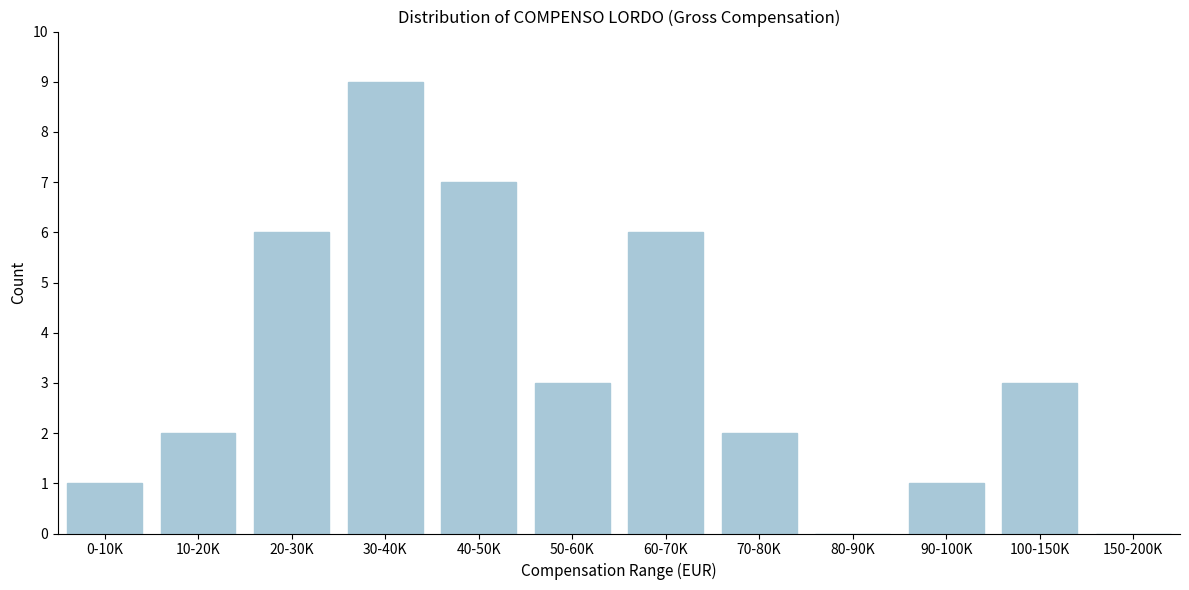

Reading left to right, what are all the values shown in this chart?

0-10K=1	10-20K=2	20-30K=6	30-40K=9	40-50K=7	50-60K=3	60-70K=6	70-80K=2	80-90K=0	90-100K=1	100-150K=3	150-200K=0